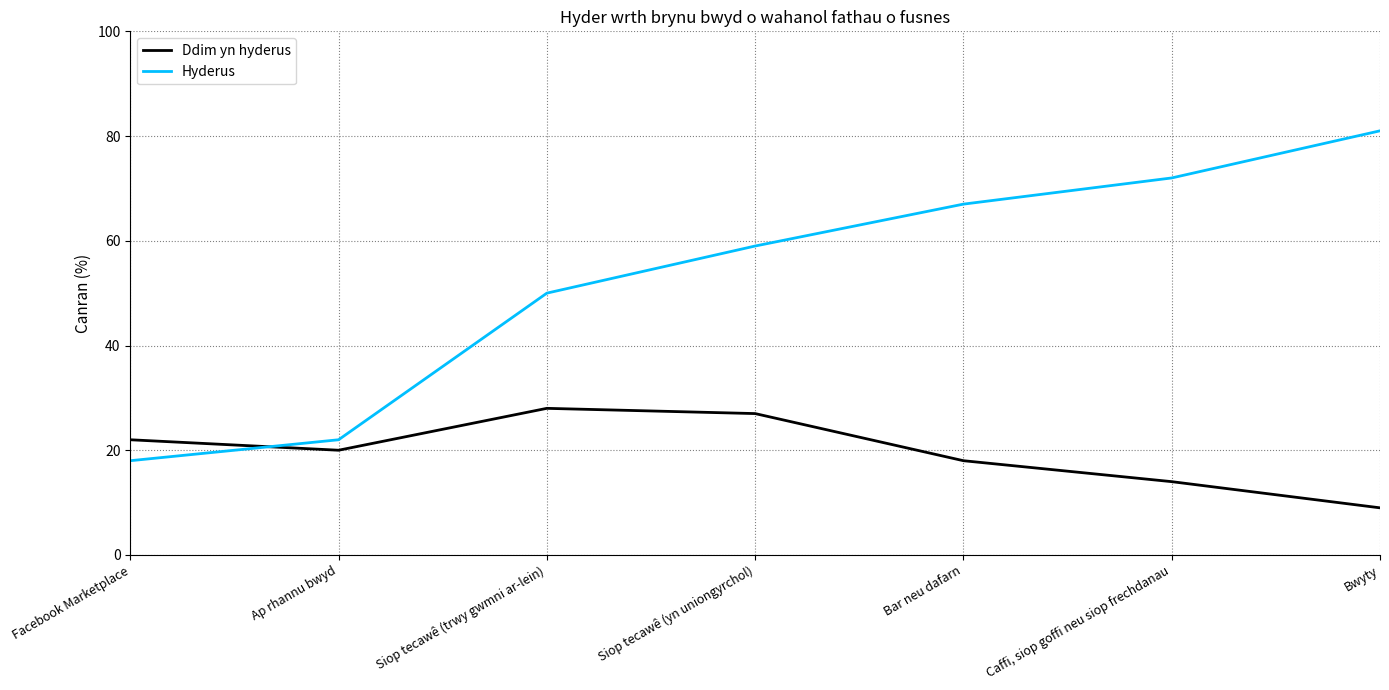

Between Bar neu dafarn and Bwyty, which series saw the biggest shift?

Hyderus